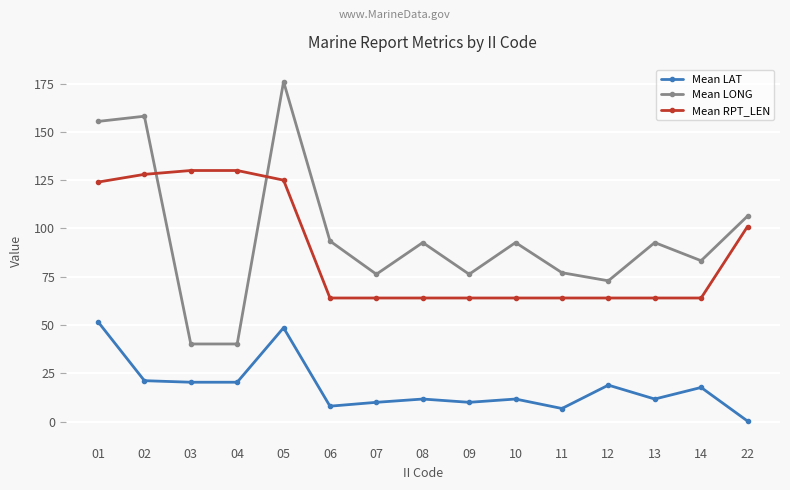

How many values in the Mean LONG series are below 92?

7